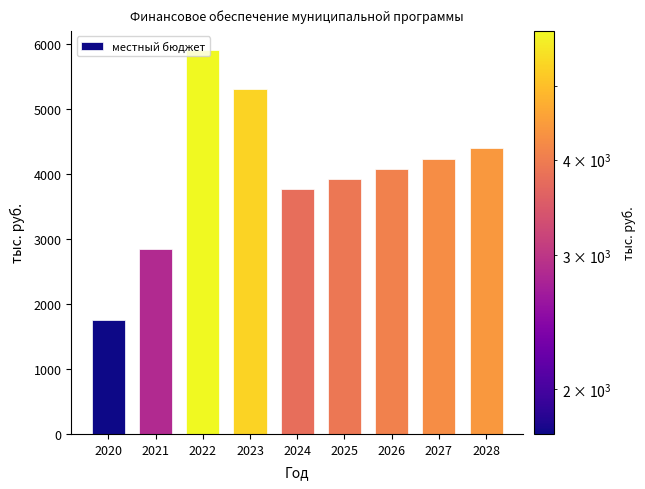

What is the maximum value shown in the chart?

5905.7